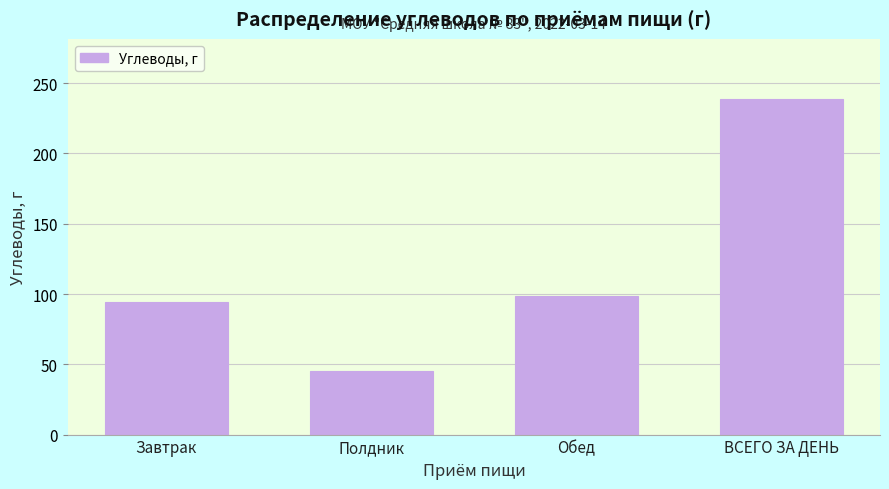

Reading left to right, what are all the values shown in this chart?

Завтрак=94.6	Полдник=45.4	Обед=98.6	ВСЕГО ЗА ДЕНЬ=238.6